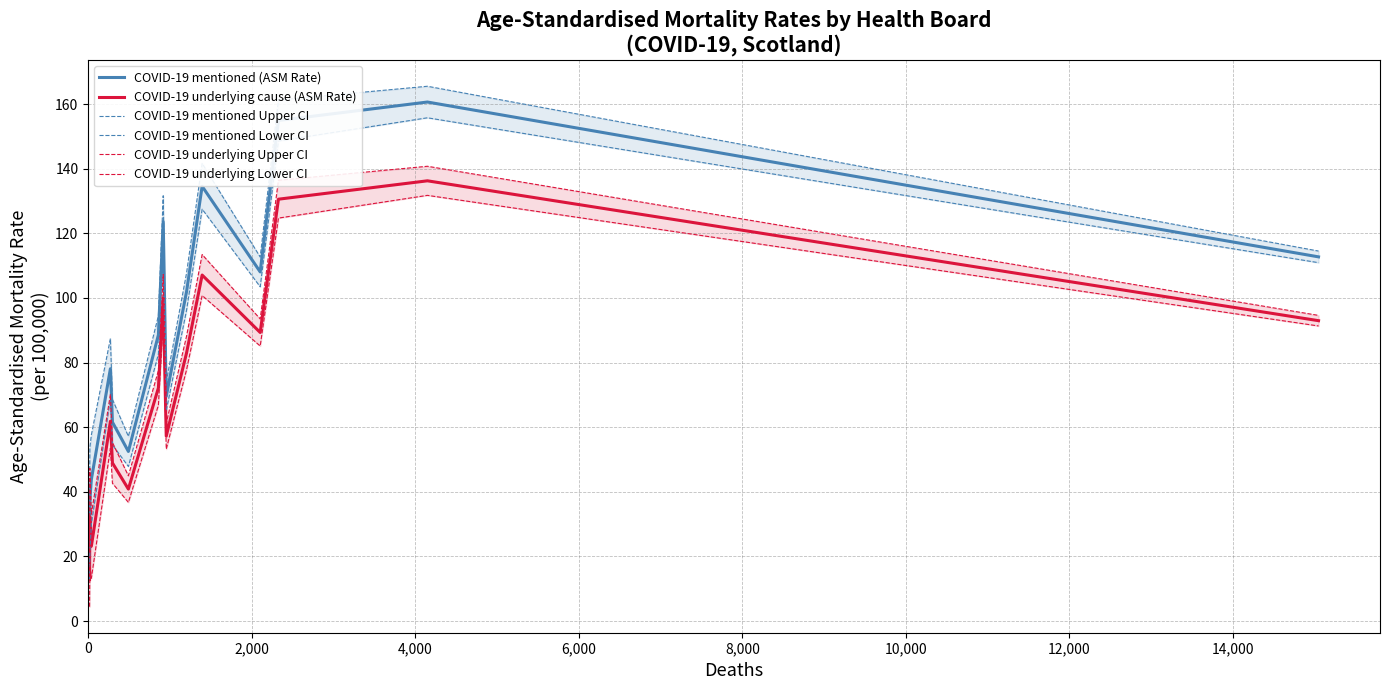

True or false: COVID-19 mentioned (ASM Rate) and COVID-19 underlying cause (ASM Rate) intersect in this chart.

False